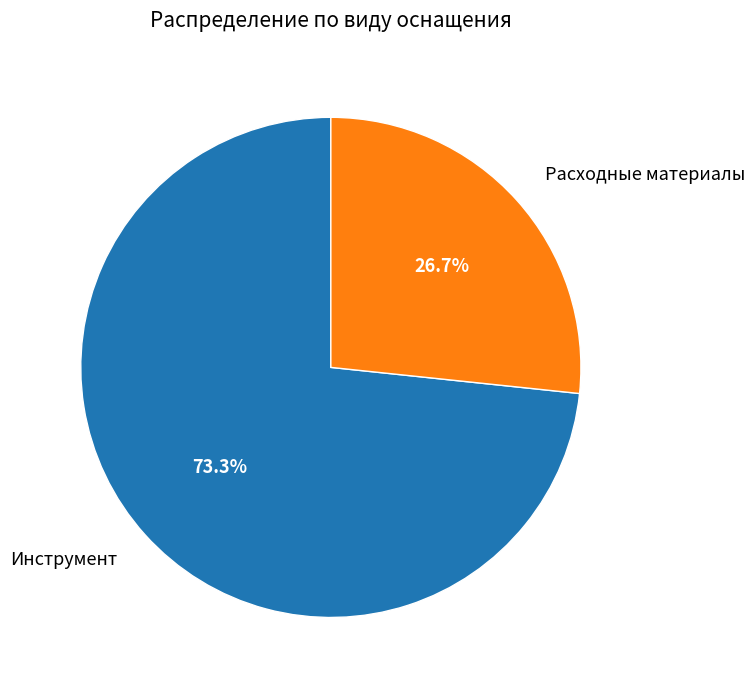

To the nearest percent, what is the average slice percentage?

50%